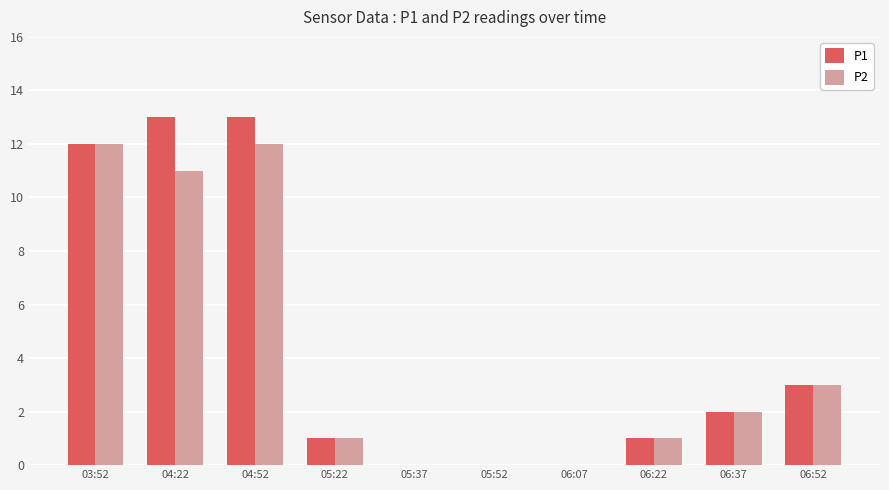

What is the greatest value displayed?

13